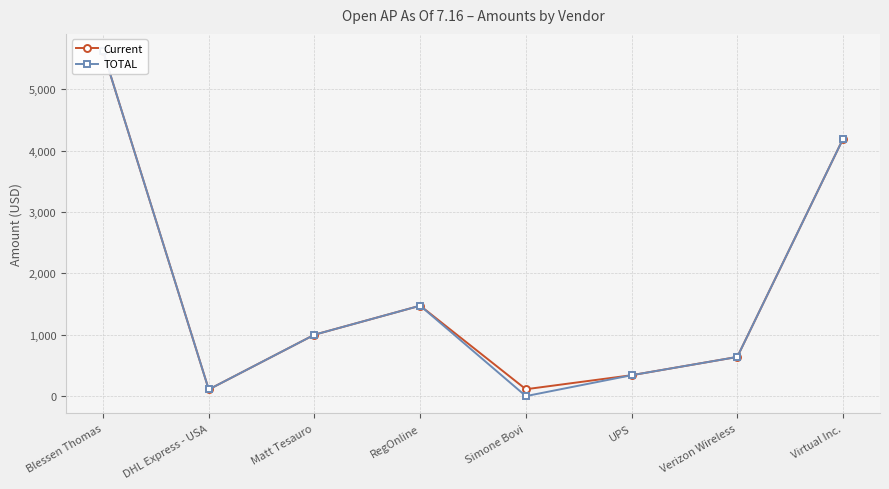

What is the label of the 4th point from the left?

RegOnline